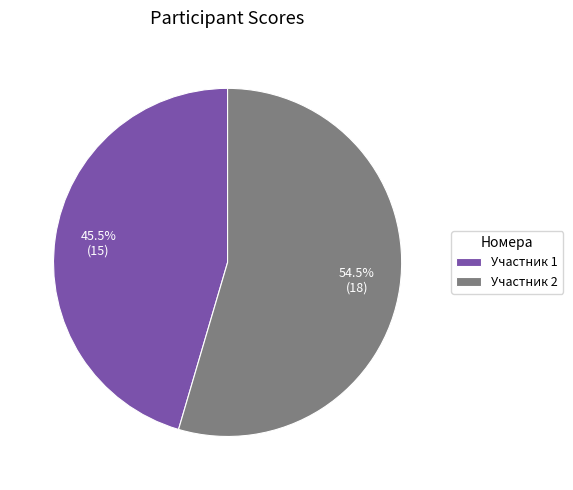

What is the smallest slice in the pie chart?

Участник 1